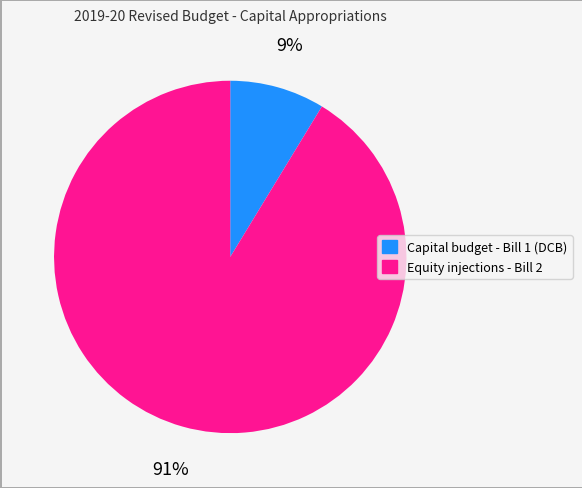

Between Capital budget - Bill 1 (DCB) and Equity injections - Bill 2, which is larger?

Equity injections - Bill 2